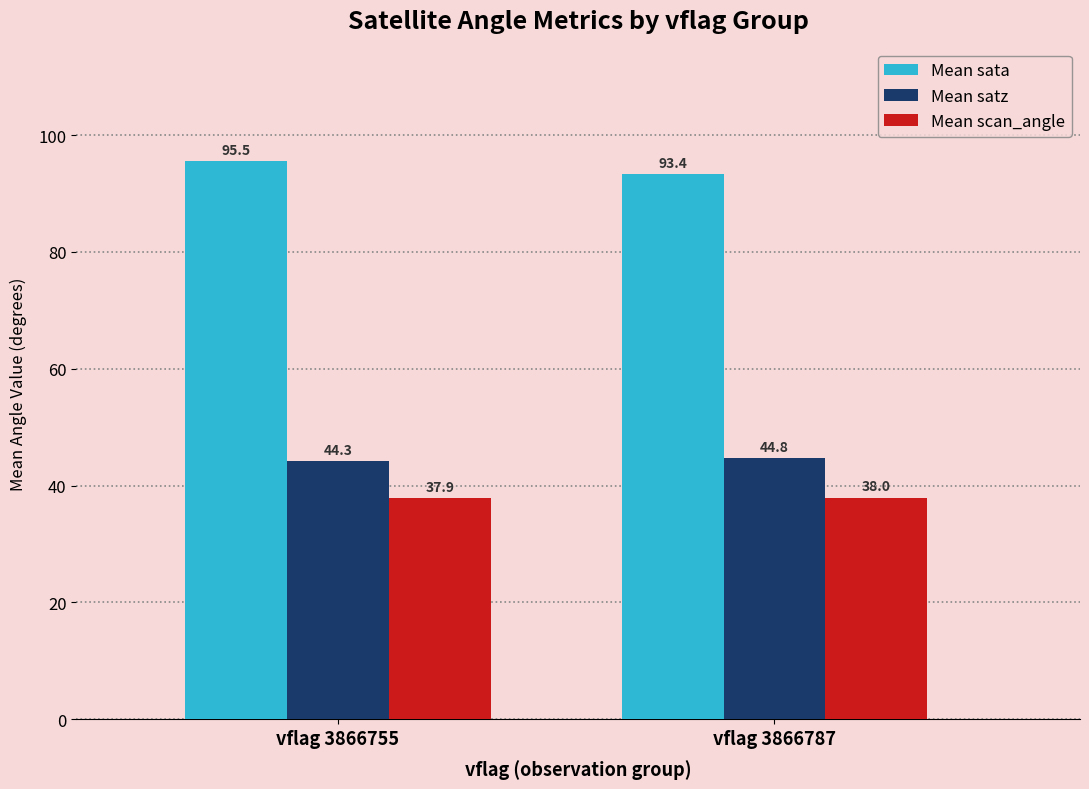

At which label is Mean scan_angle closest to 37?

vflag 3866755